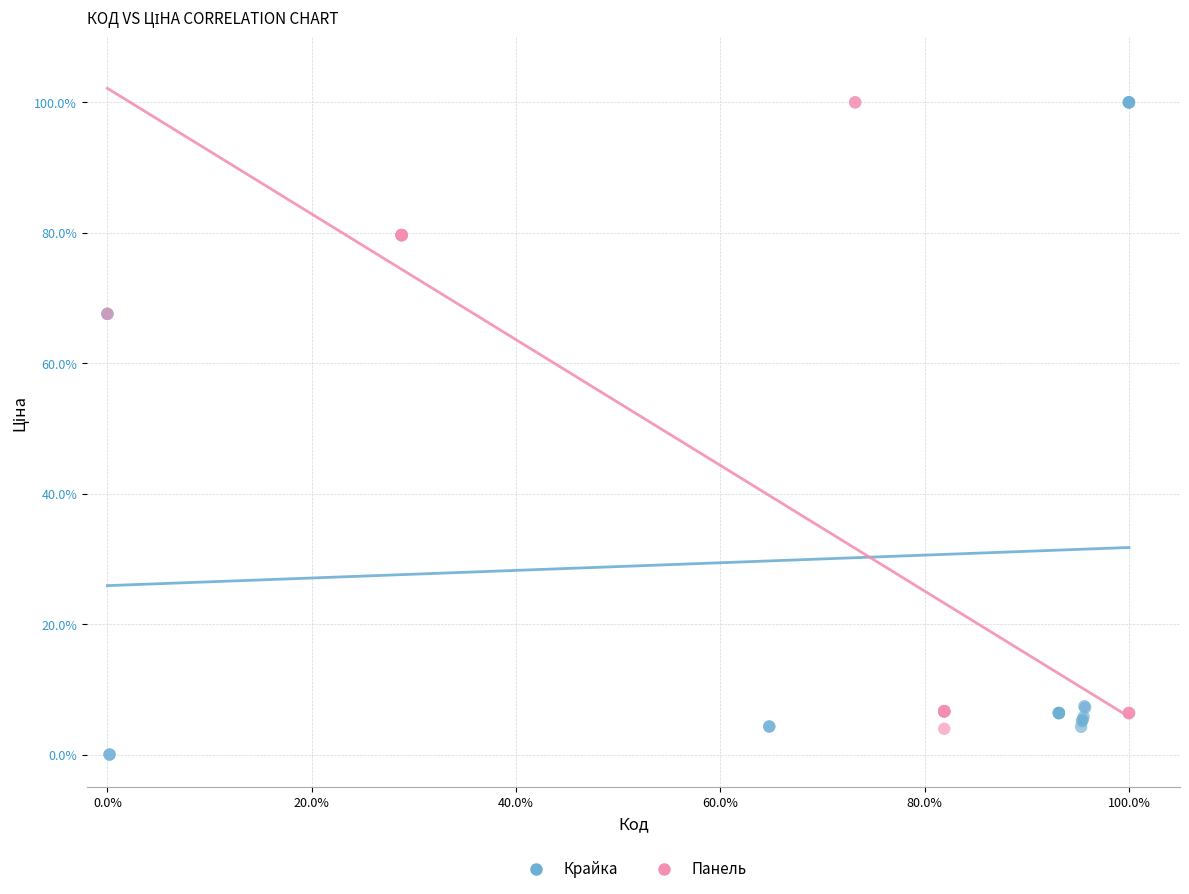

Which series reaches the minimum Y coordinate?

Крайка